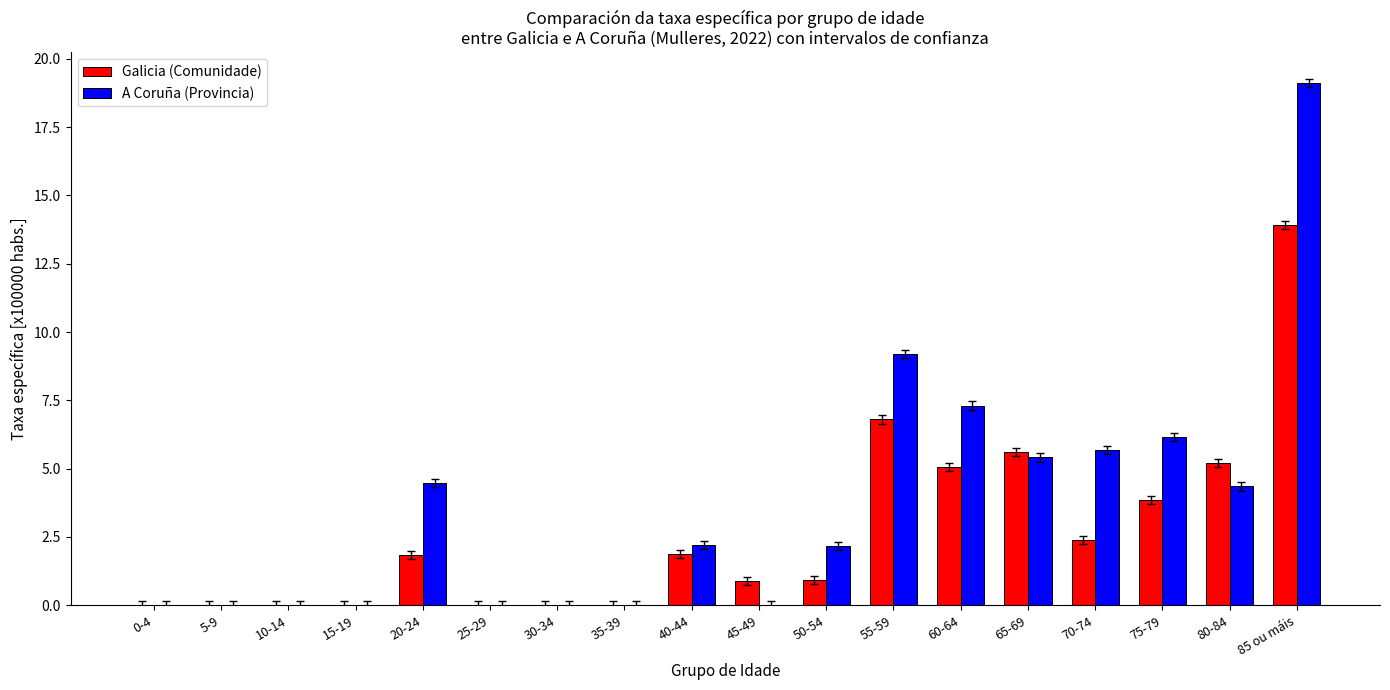

Between 65-69 and 80-84, which series saw the biggest shift?

A Coruña (Provincia)